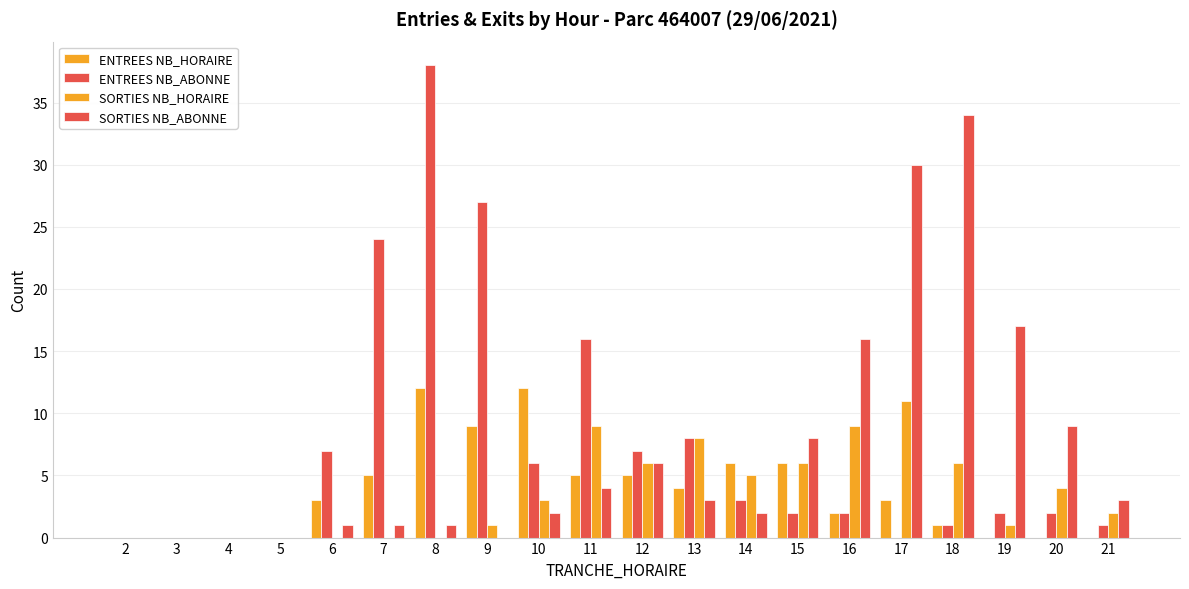

Are the bars horizontal?

No